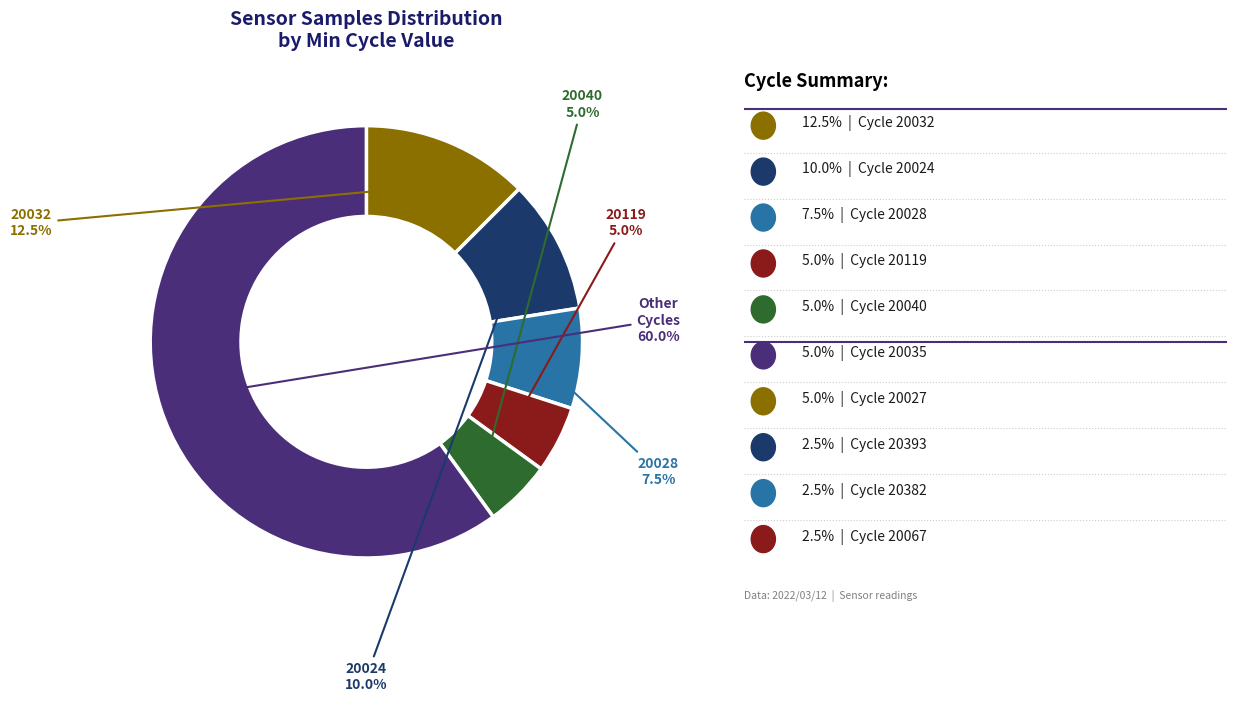

How many slices are in this pie chart?

6